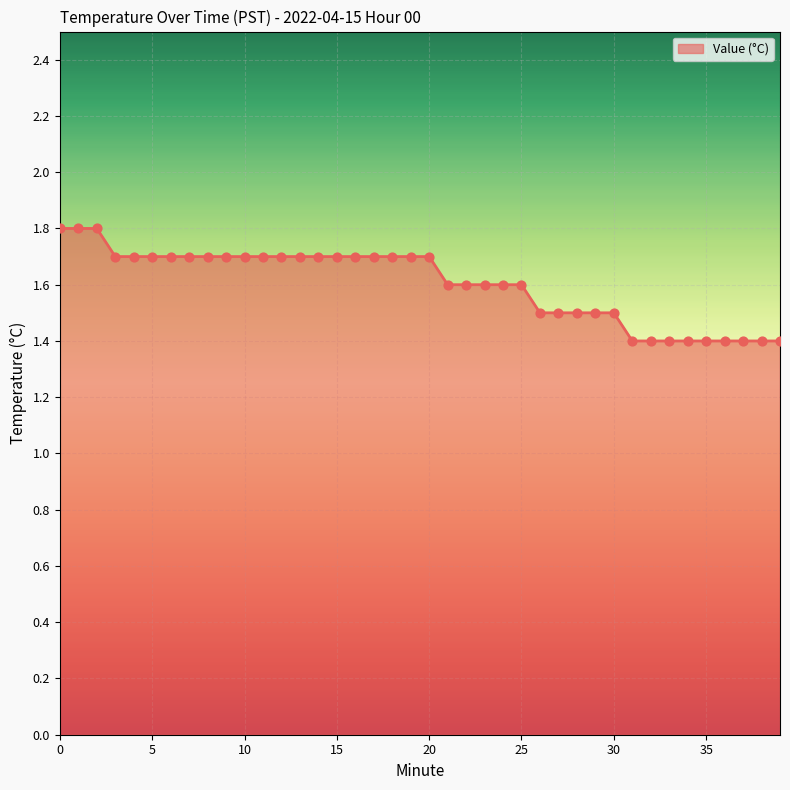

What is the greatest value displayed?

1.8